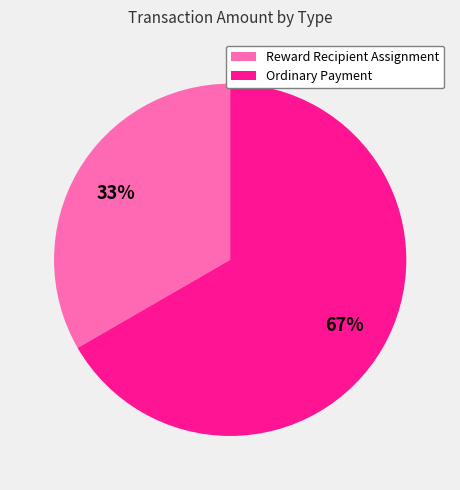

What percentage is the Ordinary Payment slice, to the nearest percent?

67%